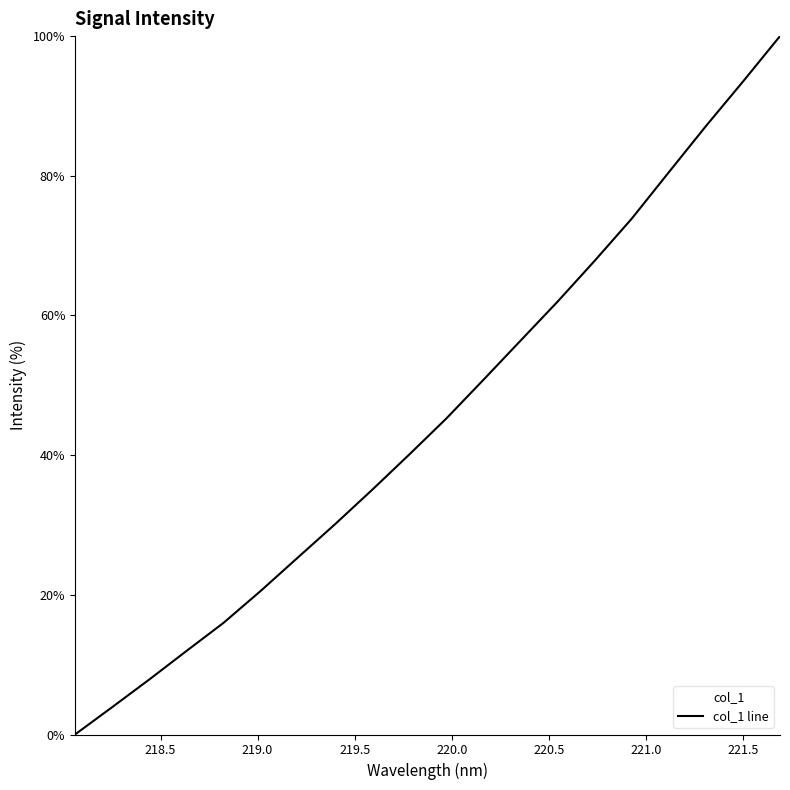

What is the maximum value shown in the chart?

100.0